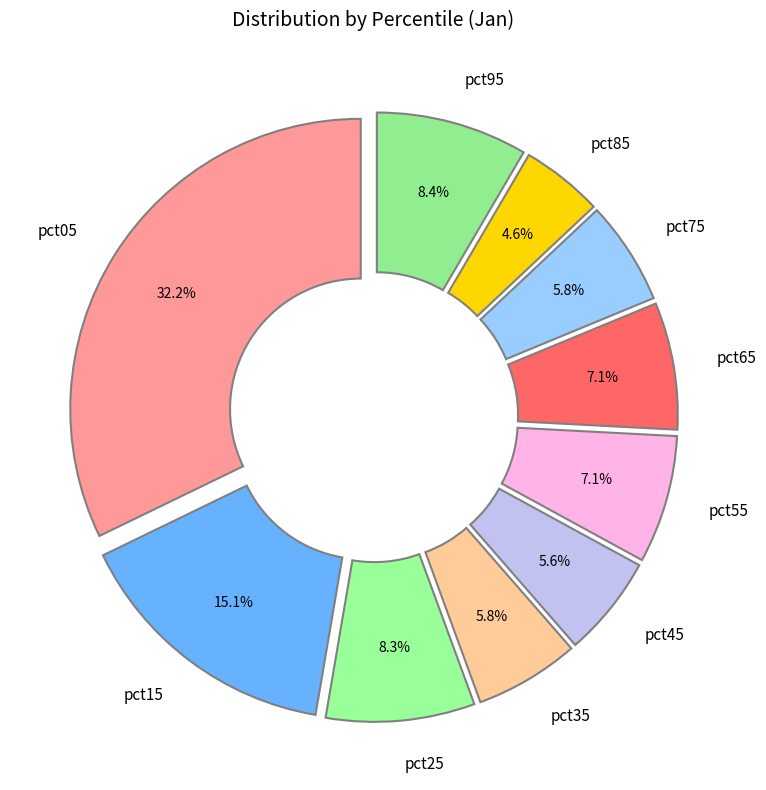

The pct65 slice represents 1% of the pie. True or false?

False